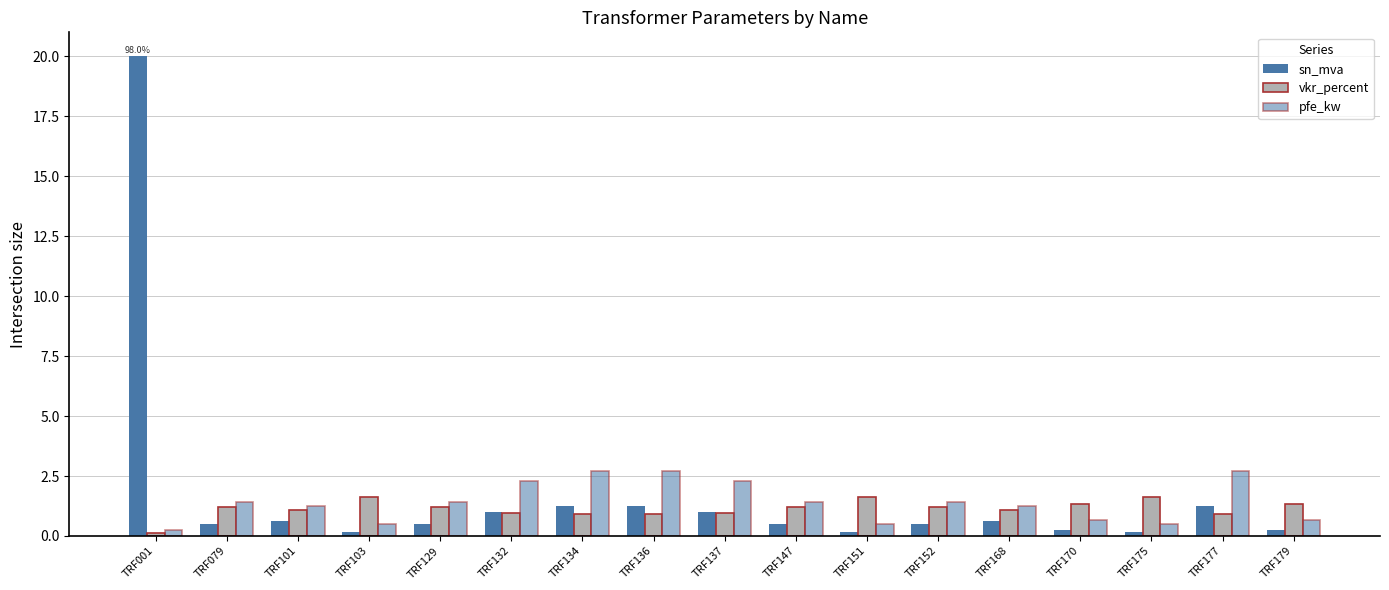

Which series has the largest range (max minus min)?

sn_mva